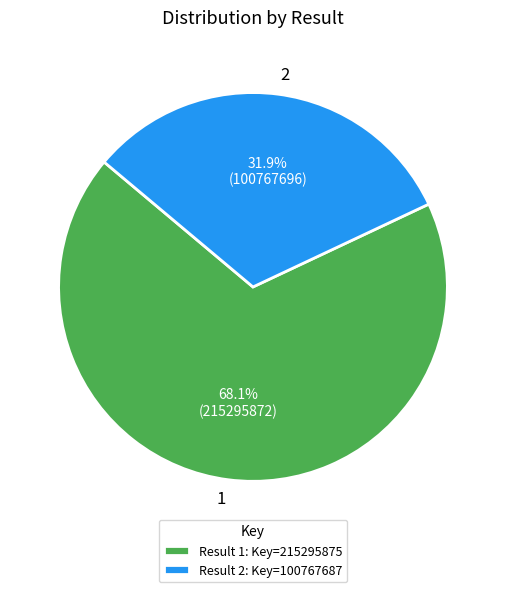

Count the number of slices in the pie.

2